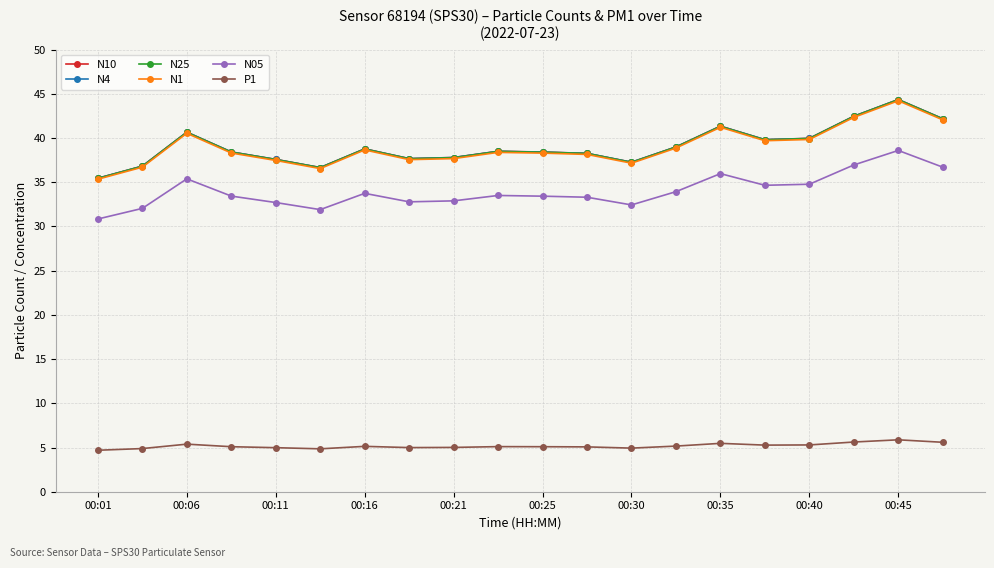

At how many categories does at least one series exceed 22?

20